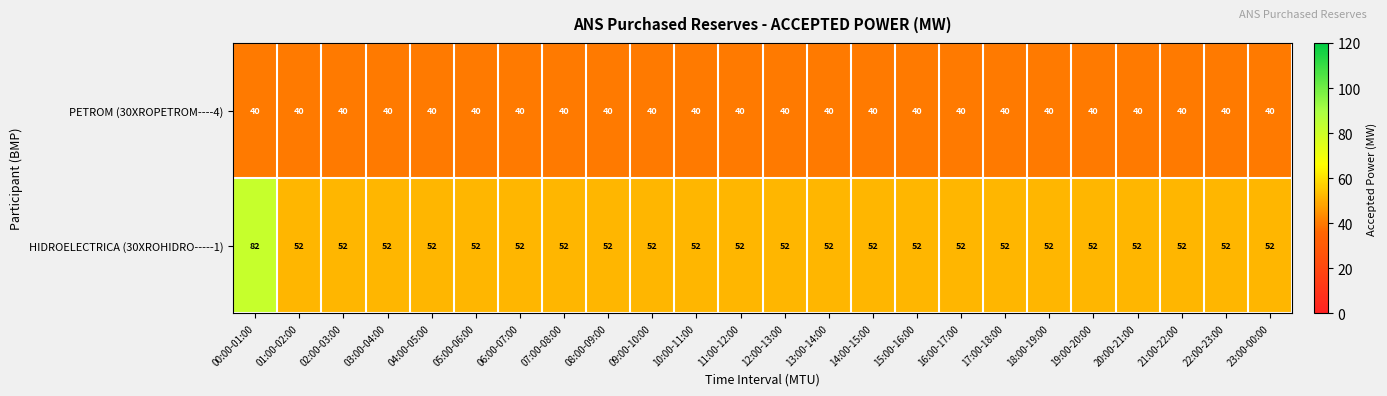

The PETROM (30XROPETROM----4) series shows 60 at 07:00-08:00. True or false?

False